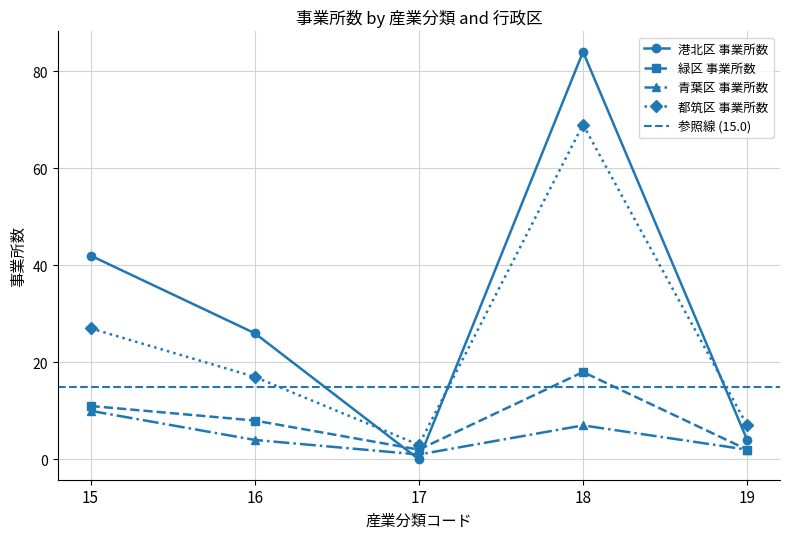

How many interior local peaks does the 都筑区 事業所数 series have?

1